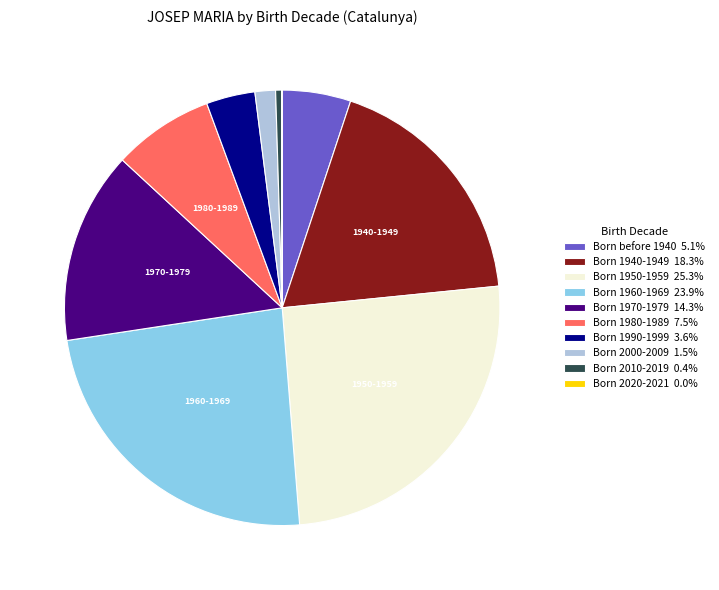

What is the ratio of the value at Born 1940-1949 18.3% to the value at Born before 1940 5.1%?

3.6